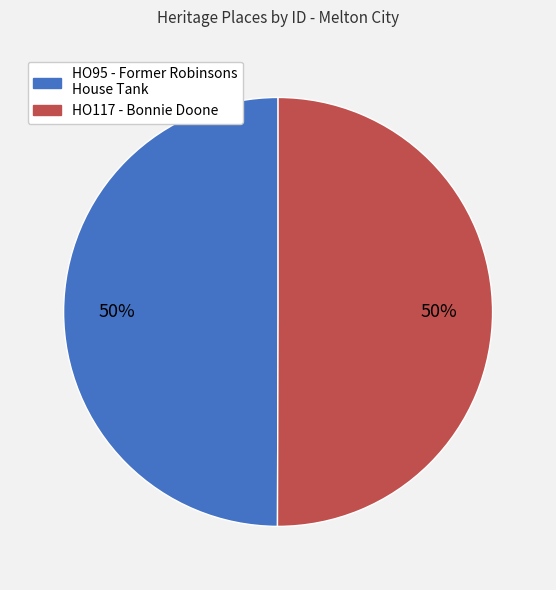

Approximately how many times larger is the value at HO95 - Former Robinsons House Tank compared to HO117 - Bonnie Doone?

1.0